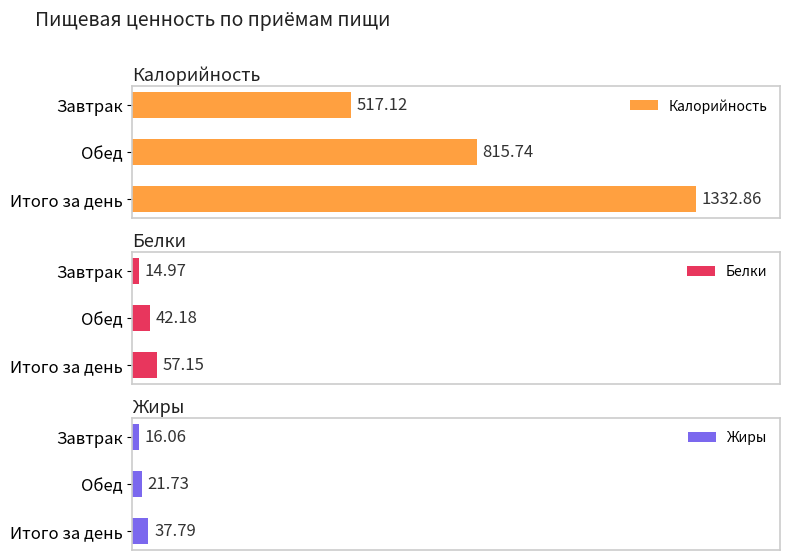

How many bars are there in total?

9